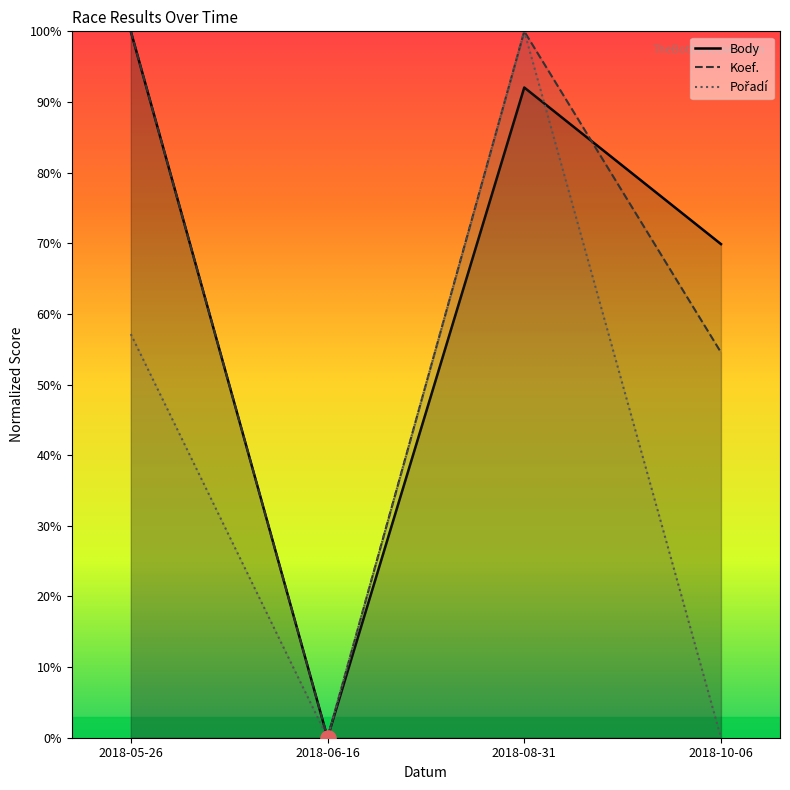

Which series contains the highest Y value?

Body